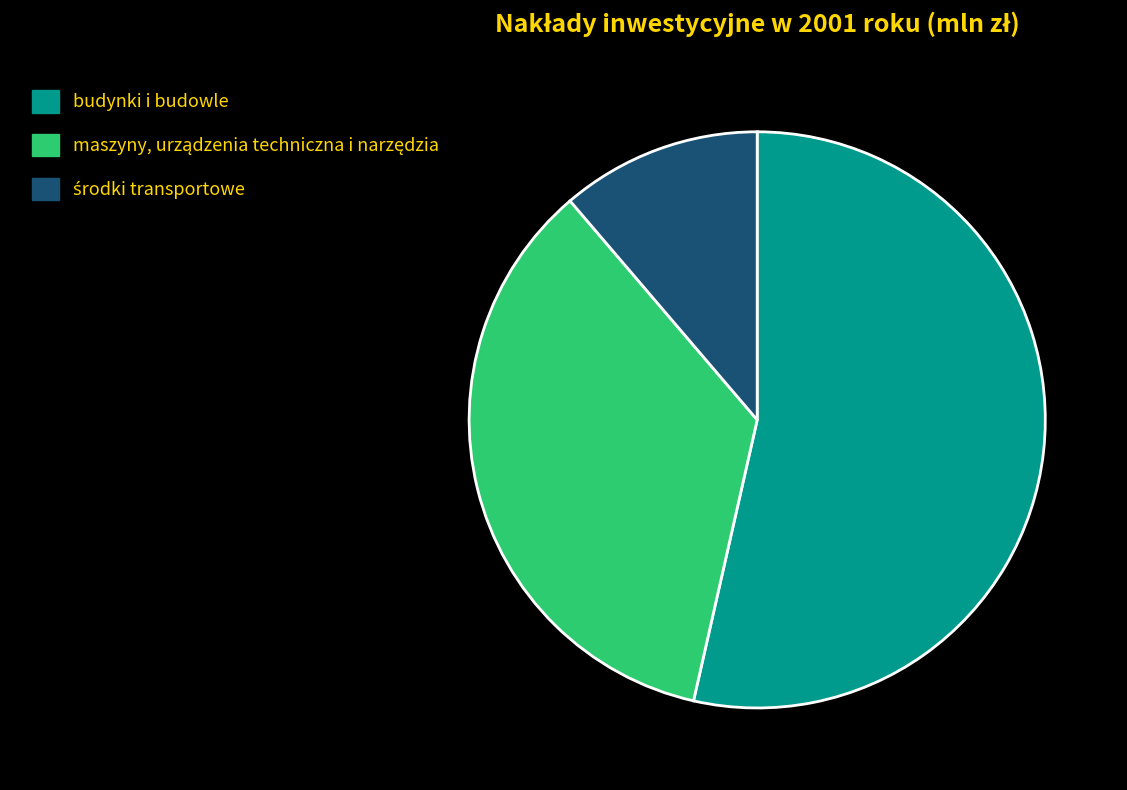

Is budynki i budowle the majority of the pie?

Yes